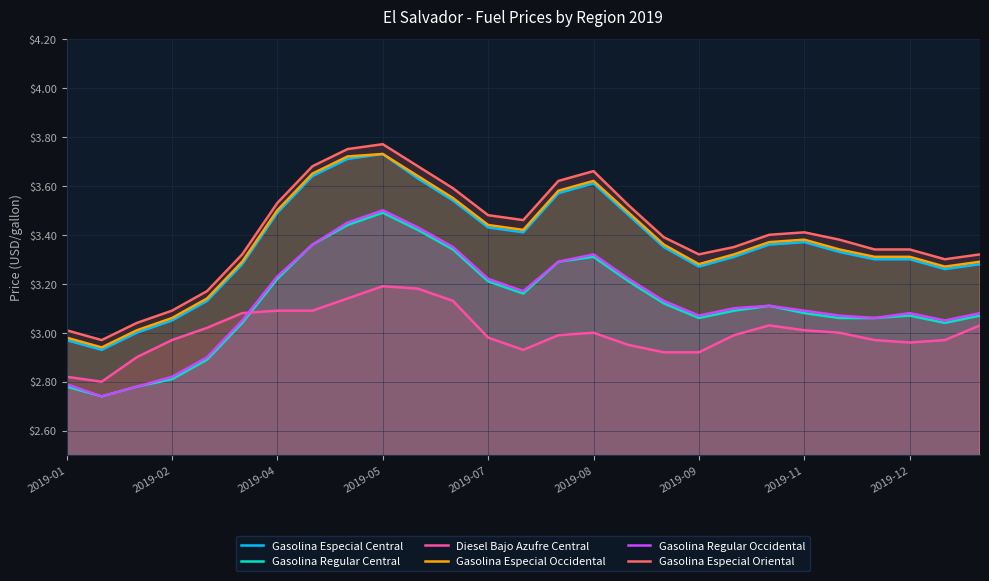

True or false: Diesel Bajo Azufre Central and Gasolina Especial Occidental cross at least once.

False